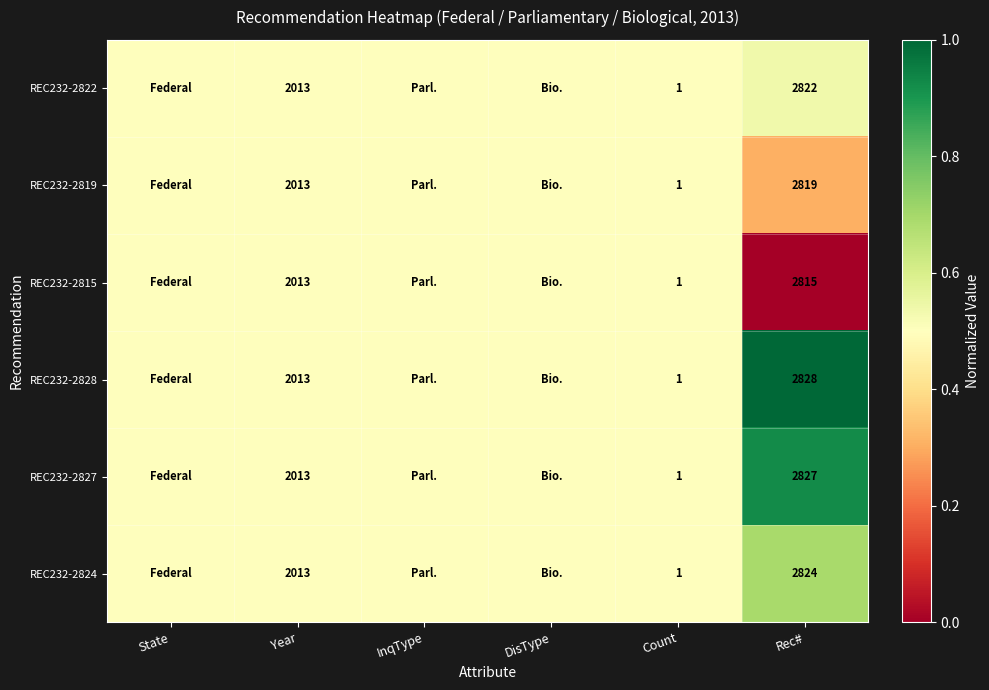

True or false: REC232-2819 has a value of 0.1 at Year.

False